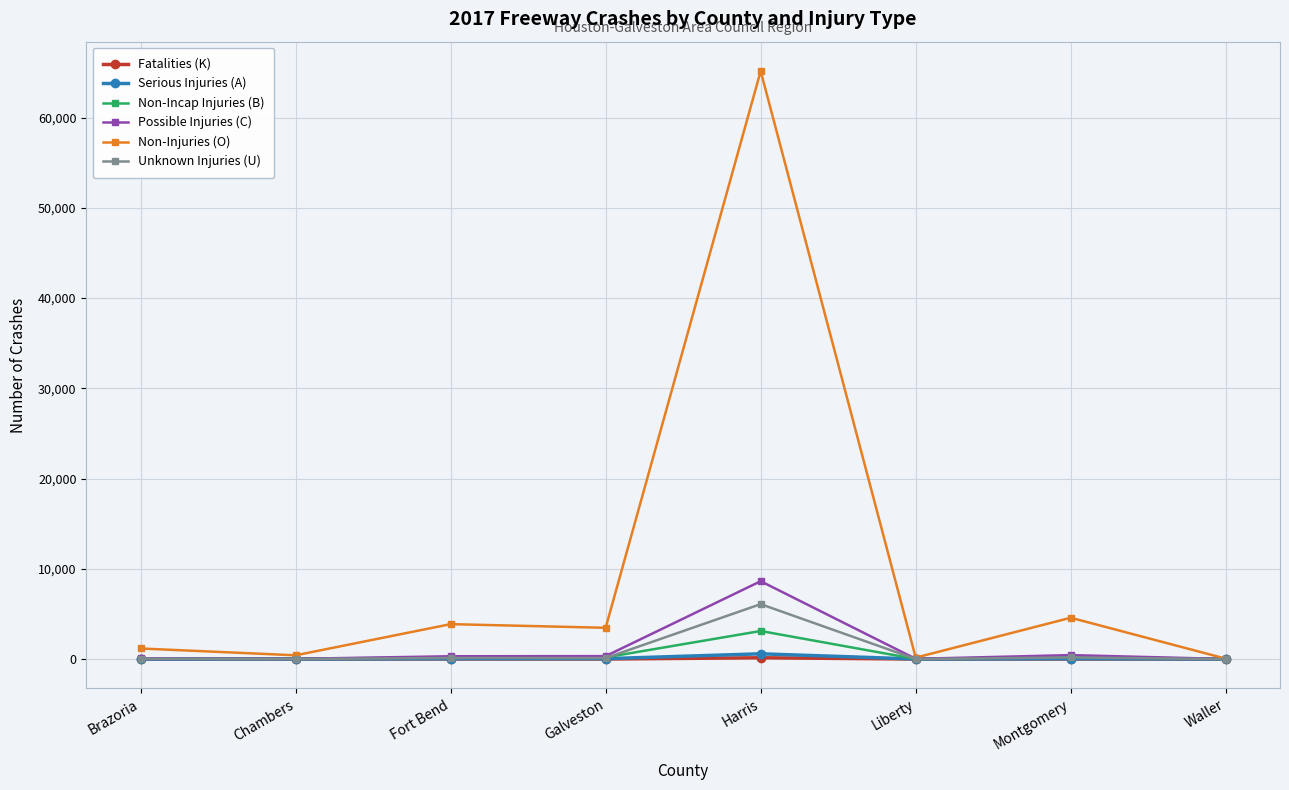

What is the average value of the Serious Injuries (A) series?

92